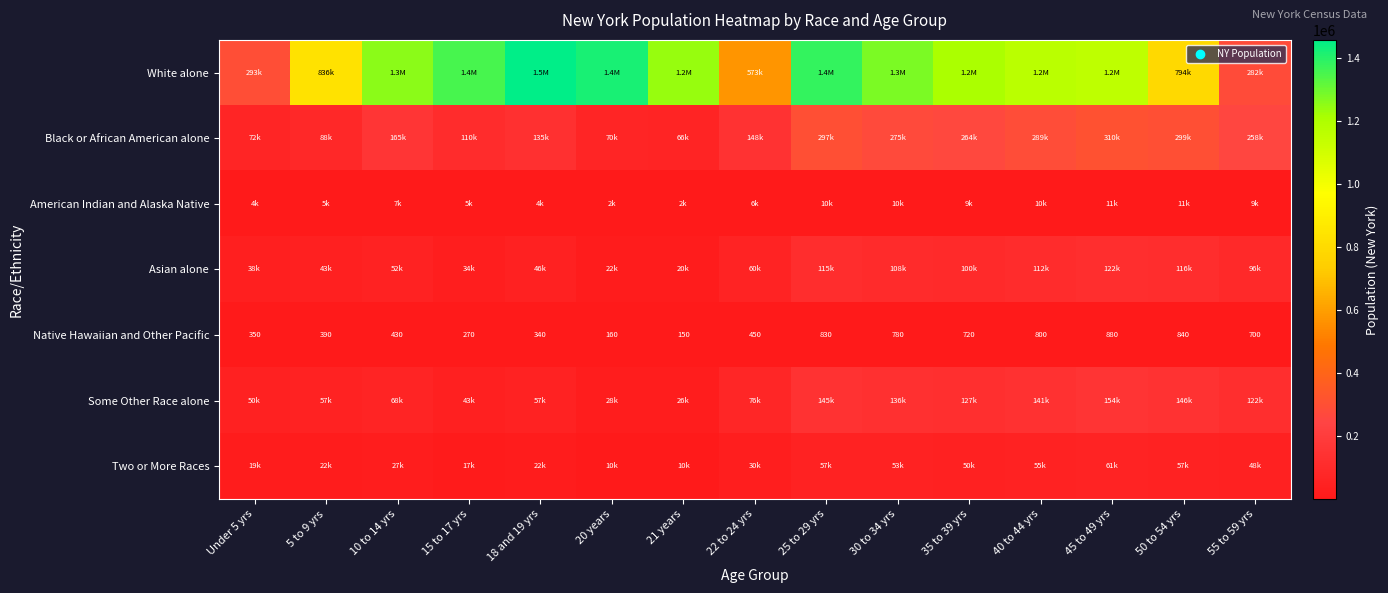

What is the minimum value for Native Hawaiian and Other Pacific?

150